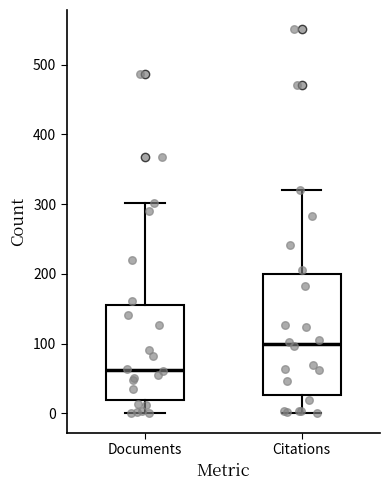

Reading left to right, read every box against the y-axis: the position of its median line, the range the box covers, and the ends of its whiskers. The values are not printed on the chart, so give them approximately, as read against the axis.

Documents: median 60, box 20 to 160, whiskers 0 to 300
Citations: median 100, box 30 to 200, whiskers 0 to 320